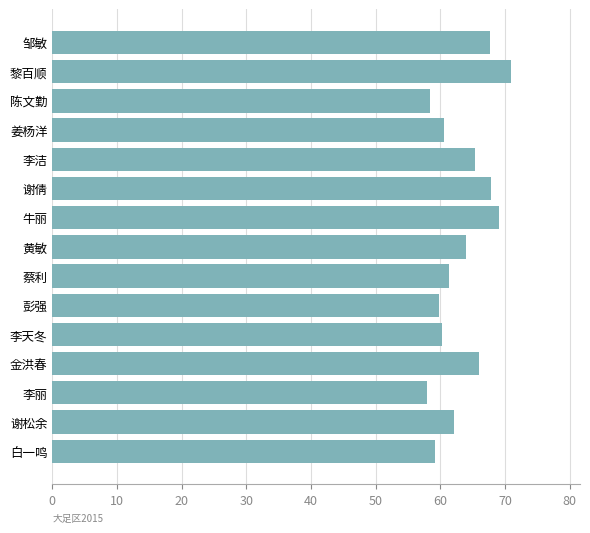

Between 李洁 and 邹敏, which is larger?

邹敏